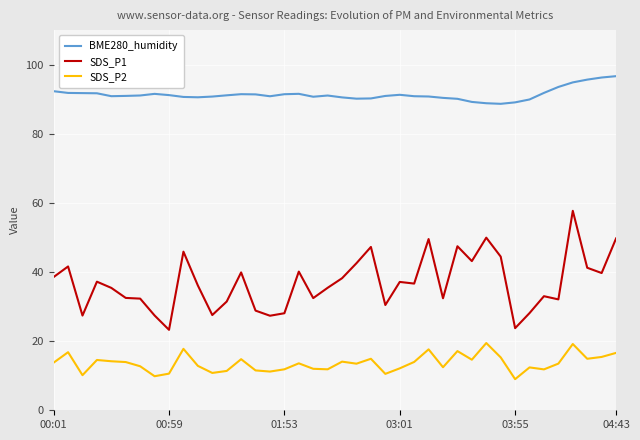

True or false: BME280_humidity and SDS_P1 intersect in this chart.

False